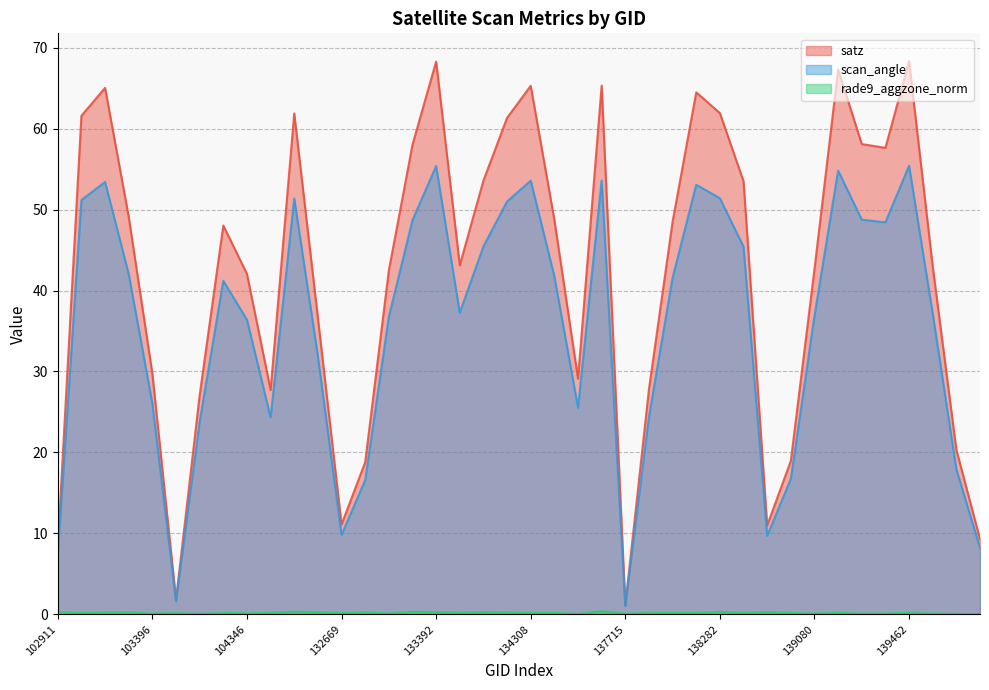

Reading left to right, extract all data points from this chart.

satz: 102911=8.3	103160=61.6	103270=65.0	103278=49.1	103396=29.7	103515=1.8	103634=27.1	103752=48.0	104346=42.0	131947=27.7	132296=61.9	132488=36.6	132669=11.1	132847=18.8	133027=42.5	133209=58.0	133392=68.3	133404=43.1	134124=53.6	134138=61.3	134308=65.3	134322=48.7	134505=29.1	137322=65.3	137715=1.1	137903=27.8	138092=48.5	138105=64.5	138282=61.9	138296=53.5	138688=11.0	138881=19.0	139080=42.6	139094=67.3	139269=58.1	139283=57.6	139462=68.3	139475=43.0	139672=20.3	139866=9.3
scan_angle: 102911=7.4	103160=51.2	103270=53.4	103278=42.0	103396=26.0	103515=1.6	103634=23.8	103752=41.2	104346=36.4	131947=24.3	132296=51.4	132488=31.9	132669=9.8	132847=16.6	133027=36.7	133209=48.7	133392=55.4	133404=37.3	134124=45.5	134138=51.0	134308=53.6	134322=41.7	134505=25.5	137322=53.6	137715=1.0	137903=24.4	138092=41.6	138105=53.1	138282=51.4	138296=45.4	138688=9.7	138881=16.7	139080=36.9	139094=54.8	139269=48.8	139283=48.4	139462=55.4	139475=37.1	139672=17.9	139866=8.2
rade9_aggzone_norm: 102911=0.3	103160=0.2	103270=0.2	103278=0.2	103396=0.1	103515=0.2	103634=0.1	103752=0.2	104346=0.1	131947=0.2	132296=0.3	132488=0.3	132669=0.2	132847=0.2	133027=0.1	133209=0.3	133392=0.3	133404=0.2	134124=0.3	134138=0.2	134308=0.2	134322=0.2	134505=0.0	137322=0.4	137715=0.1	137903=0.2	138092=0.2	138105=0.2	138282=0.3	138296=0.2	138688=0.3	138881=0.2	139080=0.1	139094=0.2	139269=0.1	139283=0.1	139462=0.2	139475=0.1	139672=0.1	139866=0.0